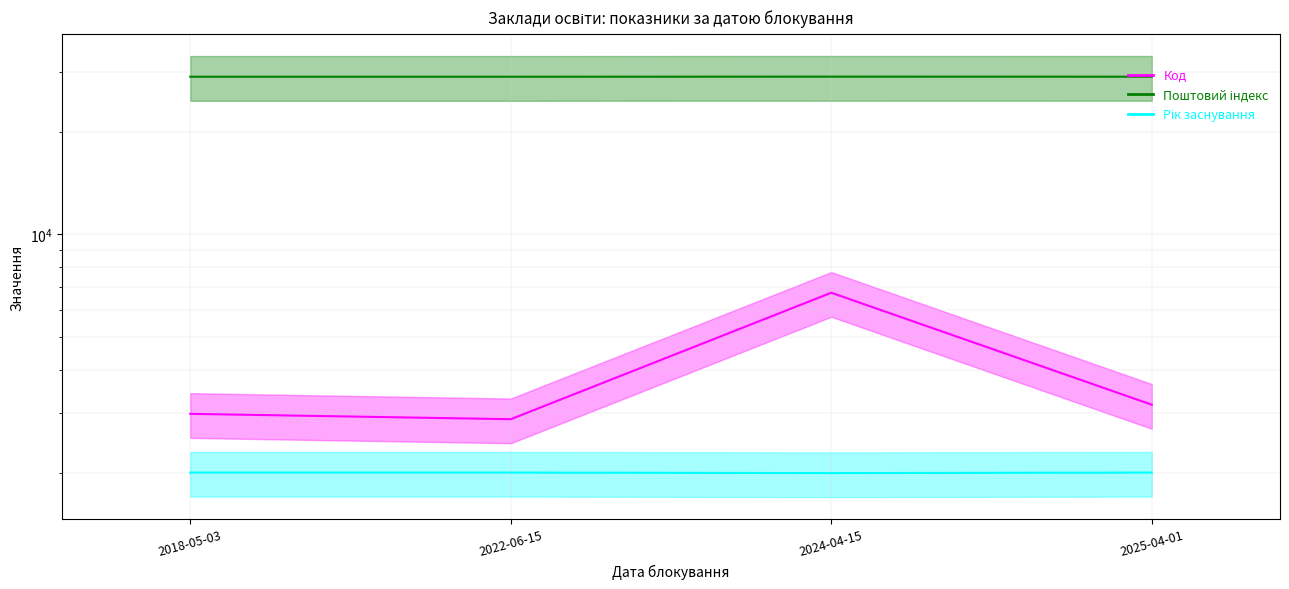

Read the Рік заснування value at 2022-06-15.

2000